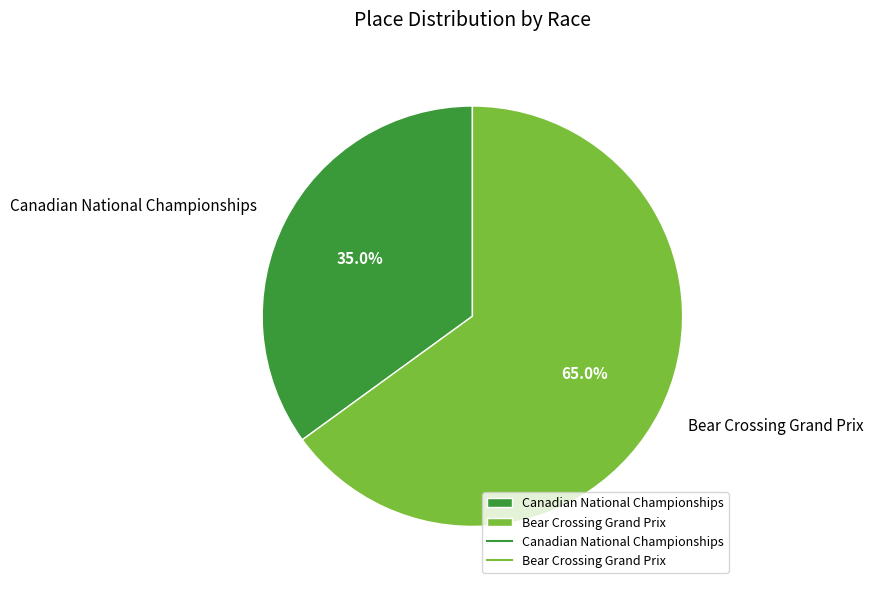

Which has a higher value, Bear Crossing Grand Prix or Canadian National Championships?

Bear Crossing Grand Prix